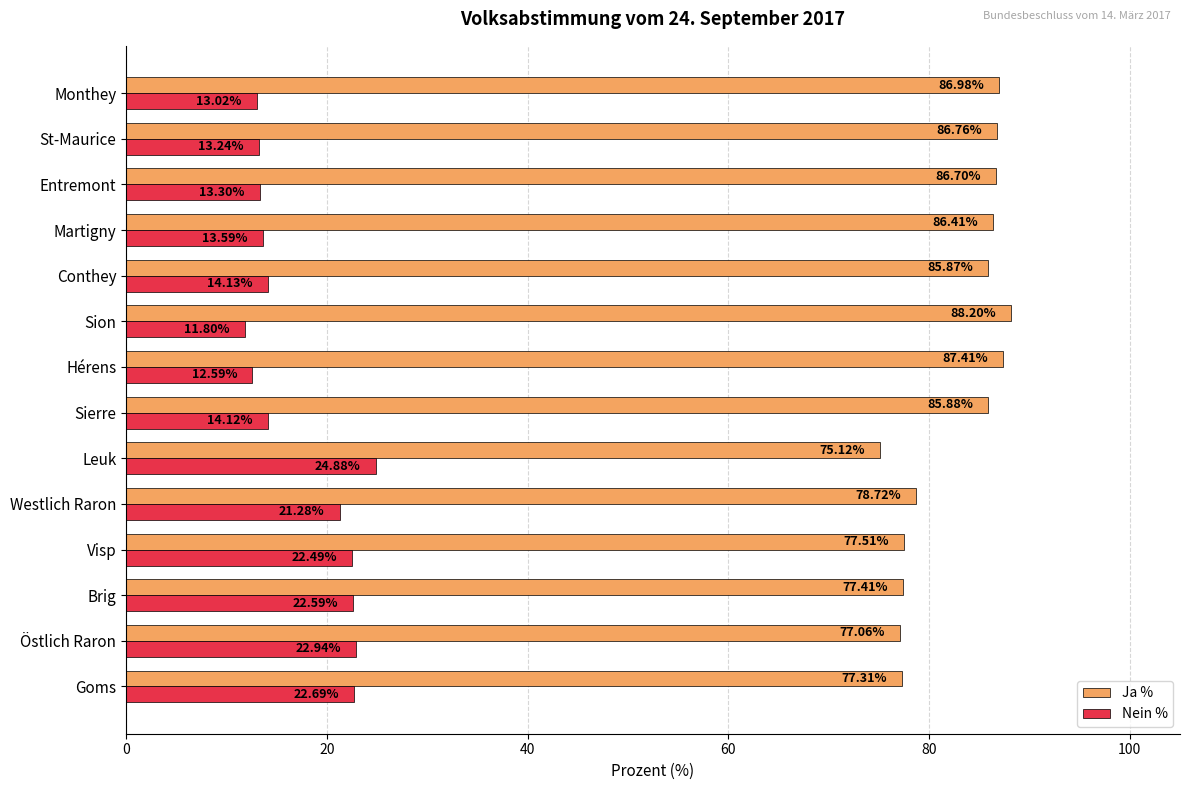

At how many categories does at least one series exceed 76?

13